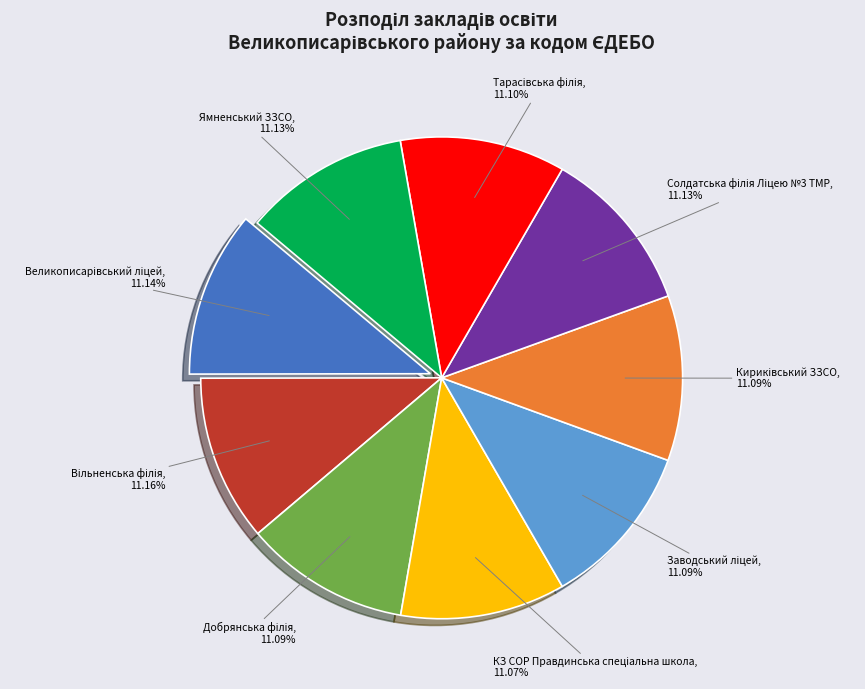

Does any single category account for the majority?

No